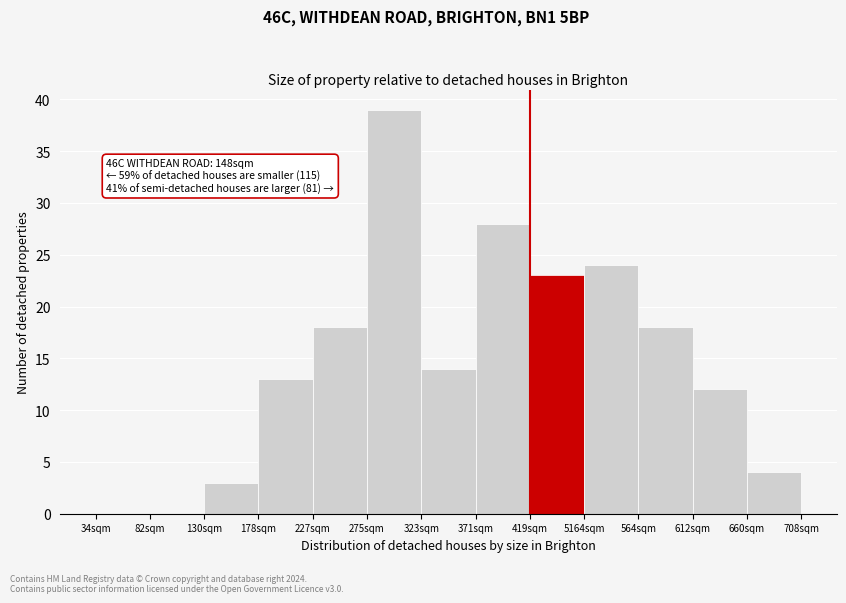

Reading left to right, list all the values displayed in this chart.

34sqm=0	82sqm=0	130sqm=3	178sqm=13	227sqm=18	275sqm=39	323sqm=14	371sqm=28	419sqm=23	5164sqm=24	564sqm=18	612sqm=12	660sqm=4